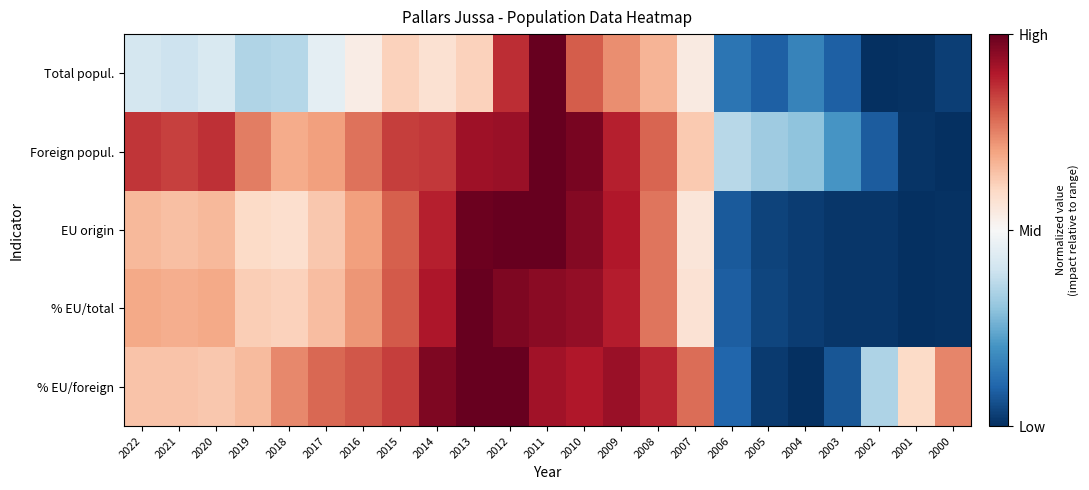

At 2016, list the series in order from smallest to largest.

Total popul., EU origin, % EU/total, Foreign popul., % EU/foreign